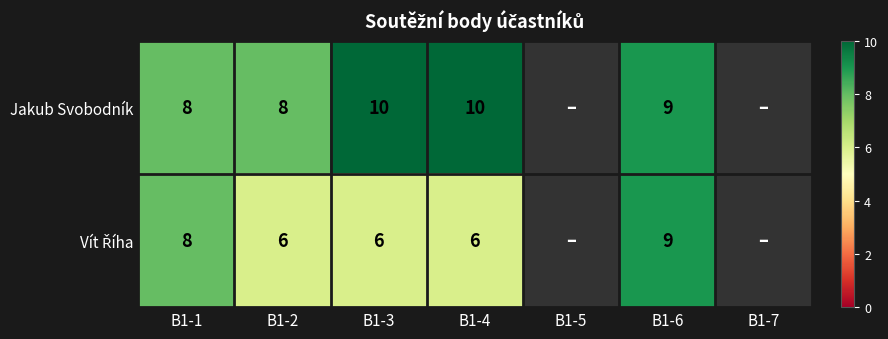

Is it true that Jakub Svobodník equals 4 at B1-1?

False